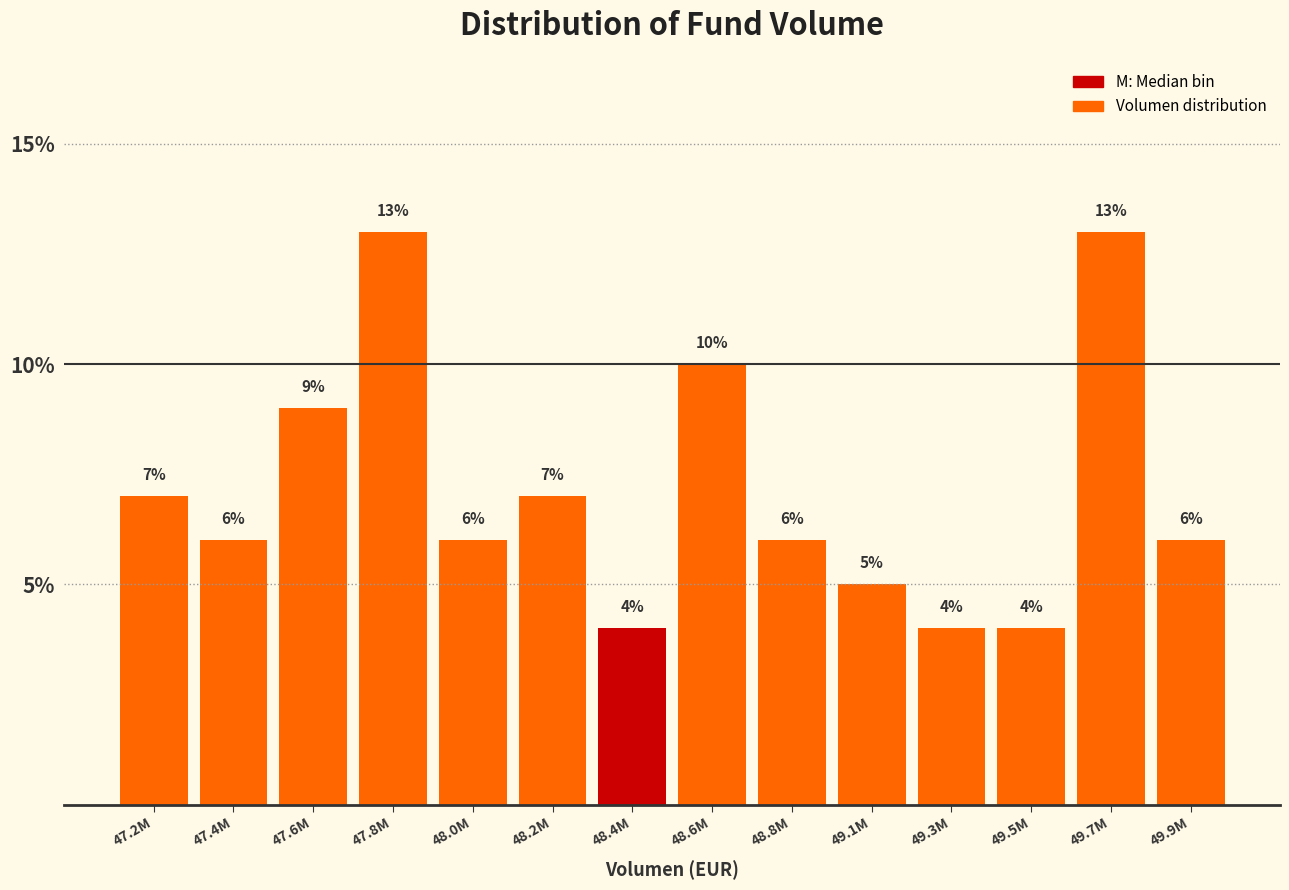

Reading left to right, transcribe all the data shown in this chart.

47.2M=7.0	47.4M=6.0	47.6M=9.0	47.8M=13.0	48.0M=6.0	48.2M=7.0	48.4M=4.0	48.6M=10.0	48.8M=6.0	49.1M=5.0	49.3M=4.0	49.5M=4.0	49.7M=13.0	49.9M=6.0